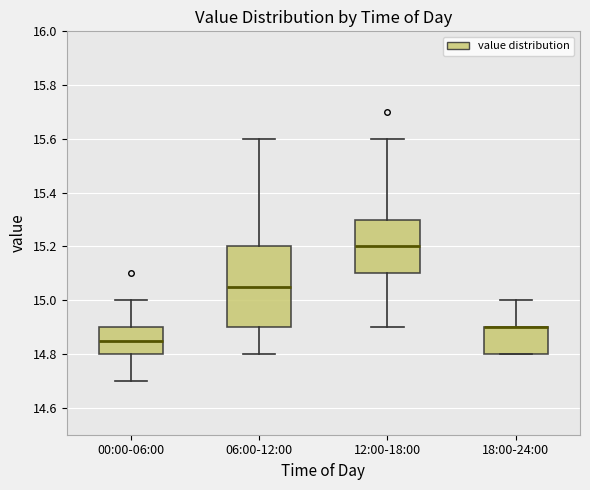

Reading left to right, read every box against the y-axis: the position of its median line, the range the box covers, and the ends of its whiskers. The values are not printed on the chart, so give them approximately, as read against the axis.

00:00-06:00: median 14.86, box 14.80 to 14.90, whiskers 14.70 to 15.00
06:00-12:00: median 15.06, box 14.90 to 15.20, whiskers 14.80 to 15.60
12:00-18:00: median 15.20, box 15.10 to 15.30, whiskers 14.90 to 15.60
18:00-24:00: median 14.90 (drawn on the box's upper edge), box 14.80 to 14.90, whiskers 14.80 to 15.00